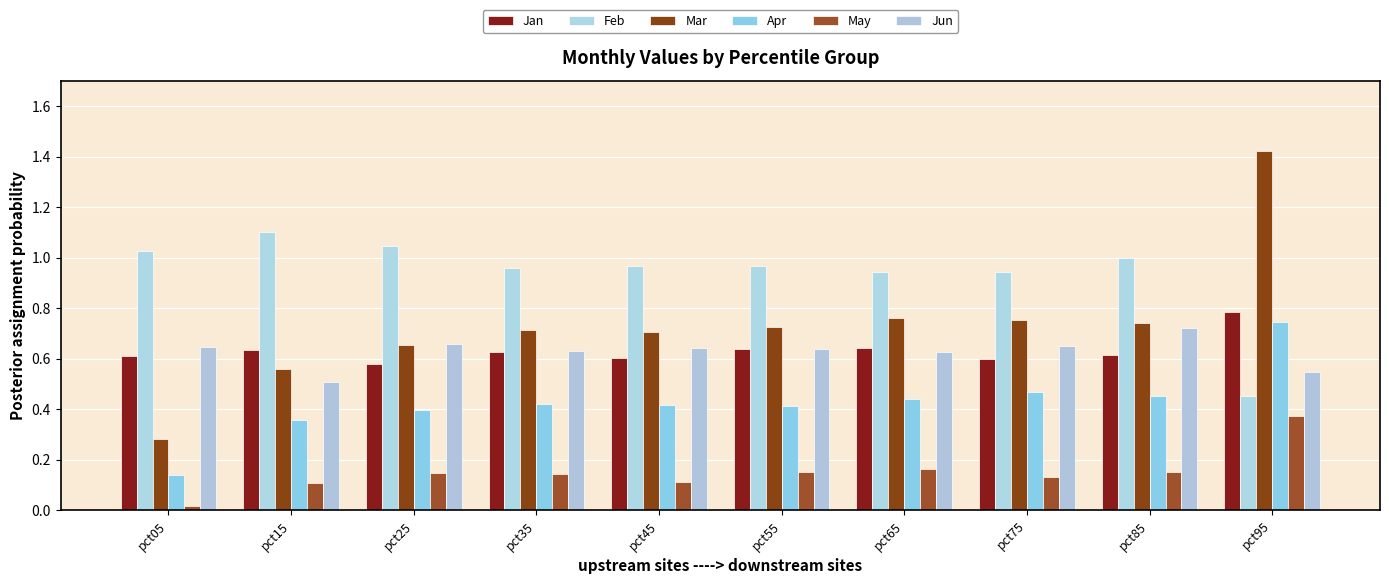

What is the difference between the highest and lowest values at pct55?

0.8